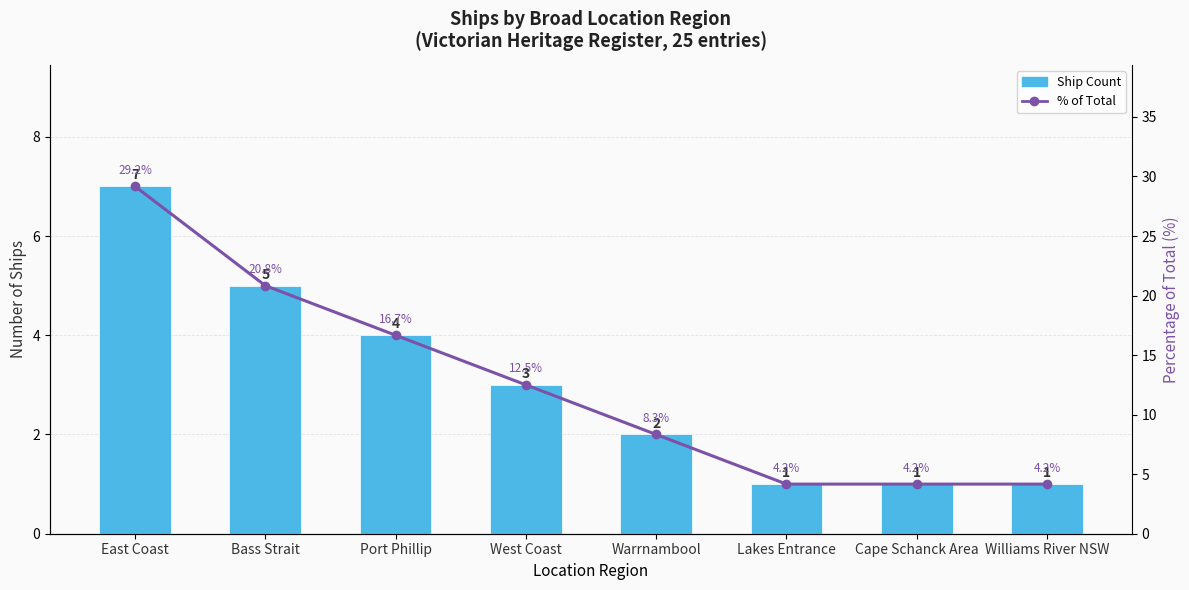

How many values in the Ship Count series exceed 3?

3